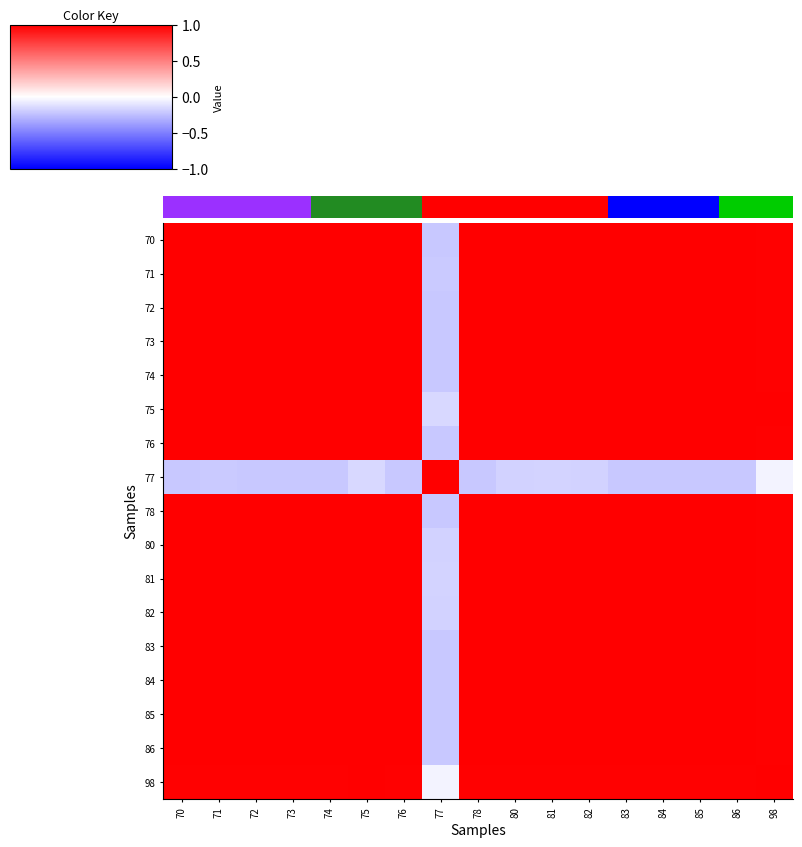

What is the sum of all 83 values?

15.8